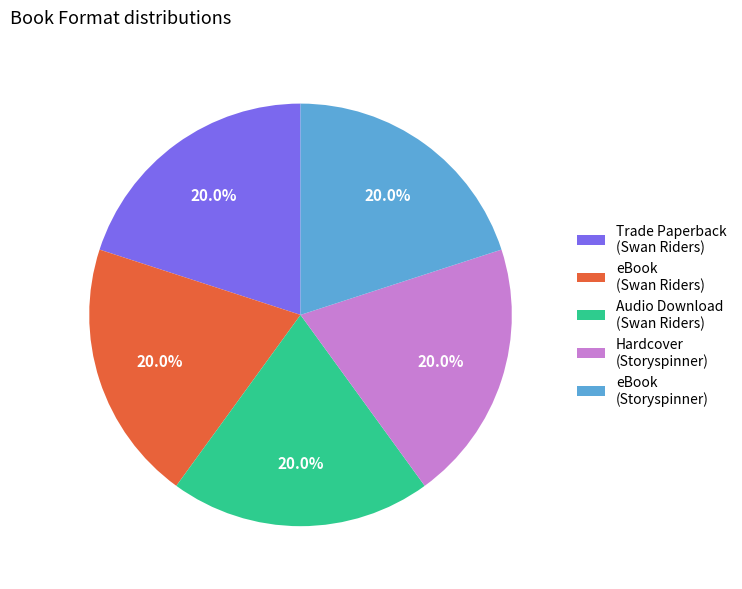

Does Hardcover (Storyspinner) account for over 50% of the chart?

No